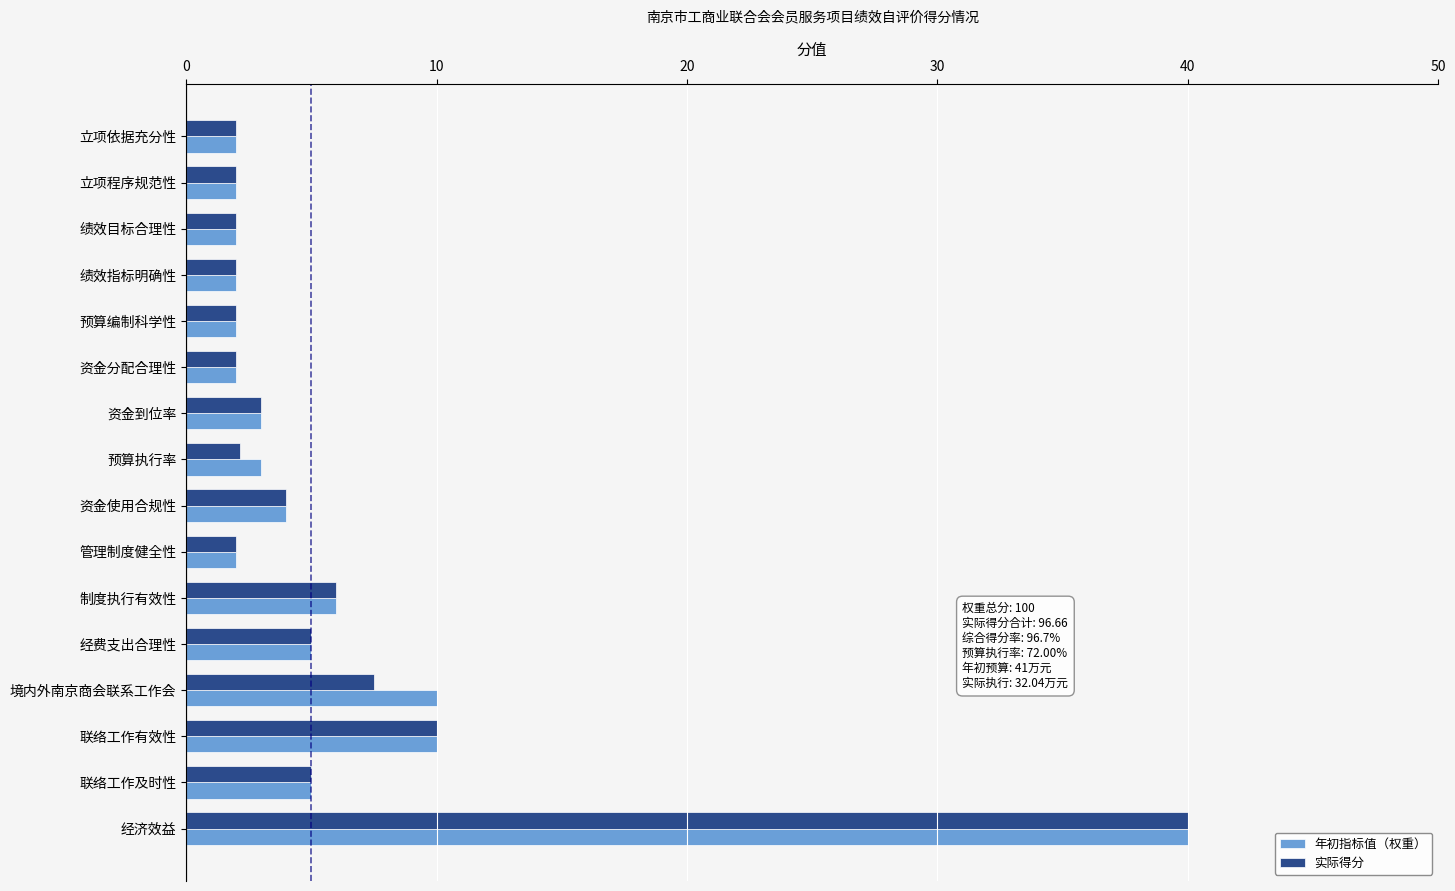

What is the difference between the maximum and minimum values in the 实际得分 series?

38.0